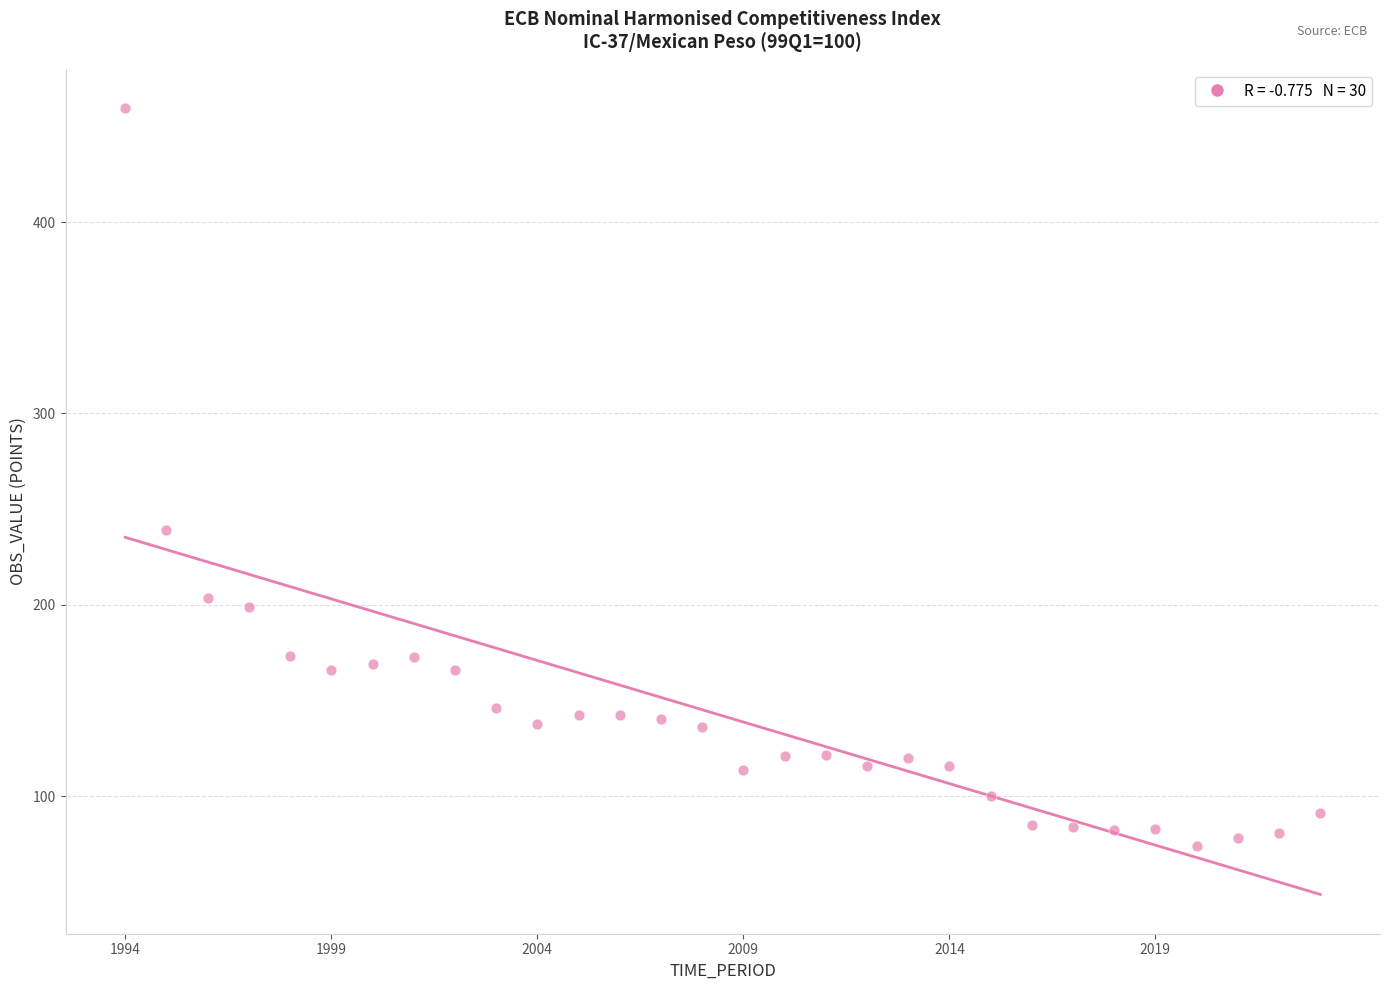

What is the range of Y values (max minus min)?

385.5